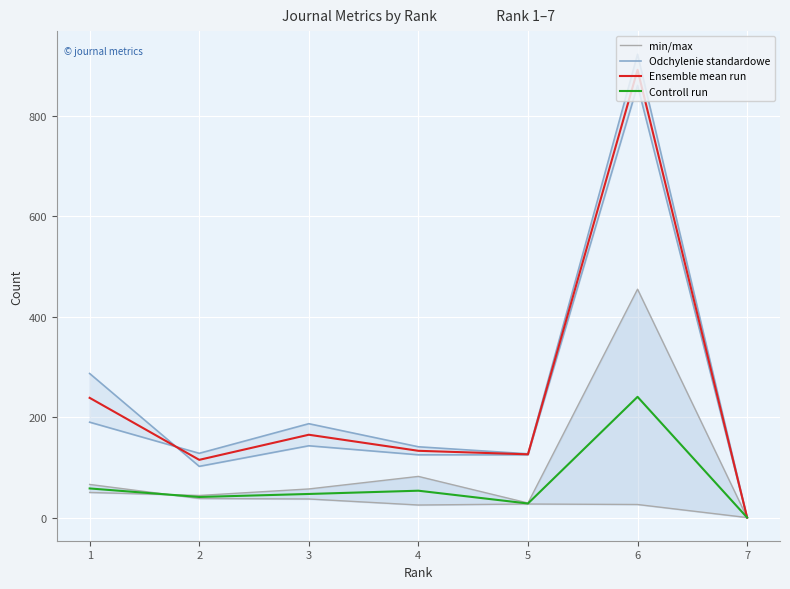

True or false: Controll run and Ensemble mean run cross at least once.

False